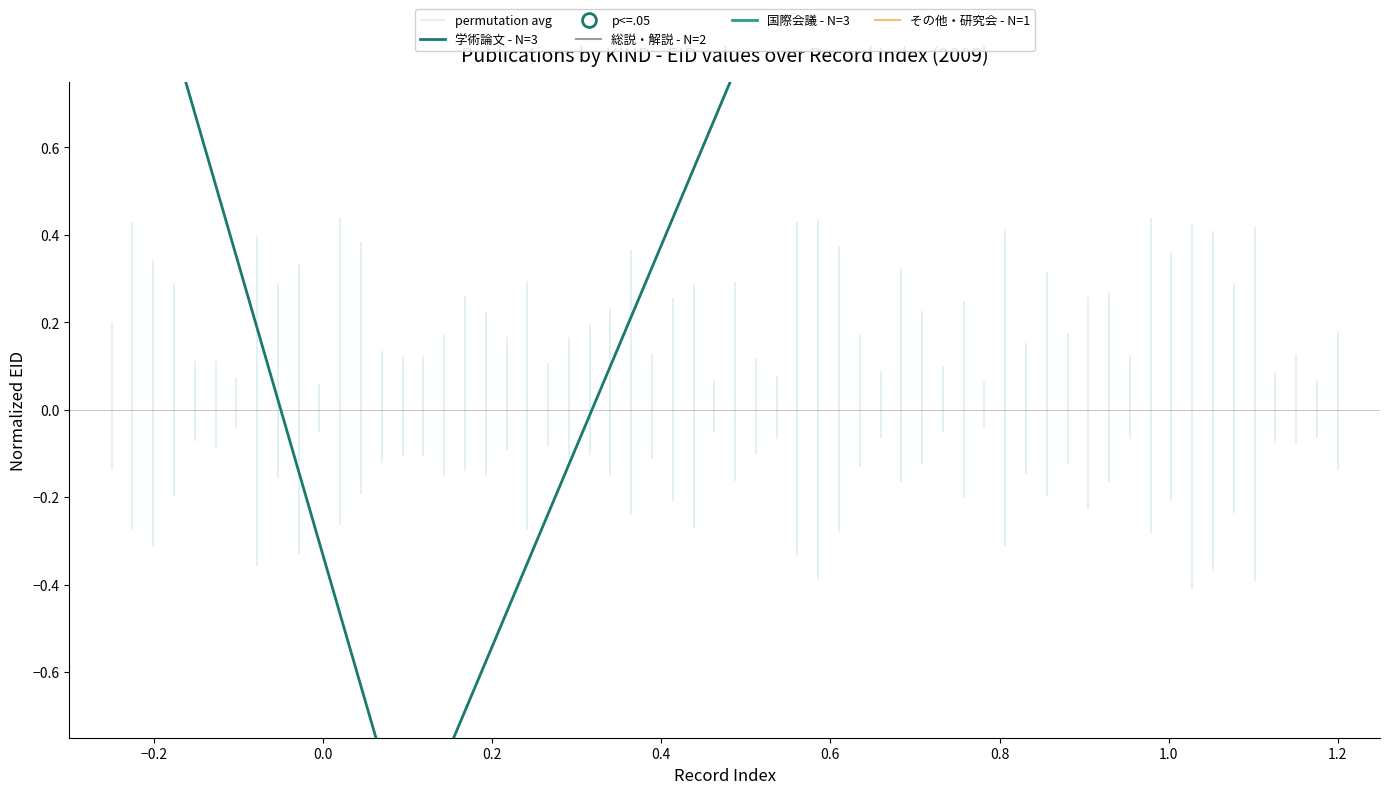

The value of 学術論文 (審査論文) at 0.0 is 1.5. True or false?

False